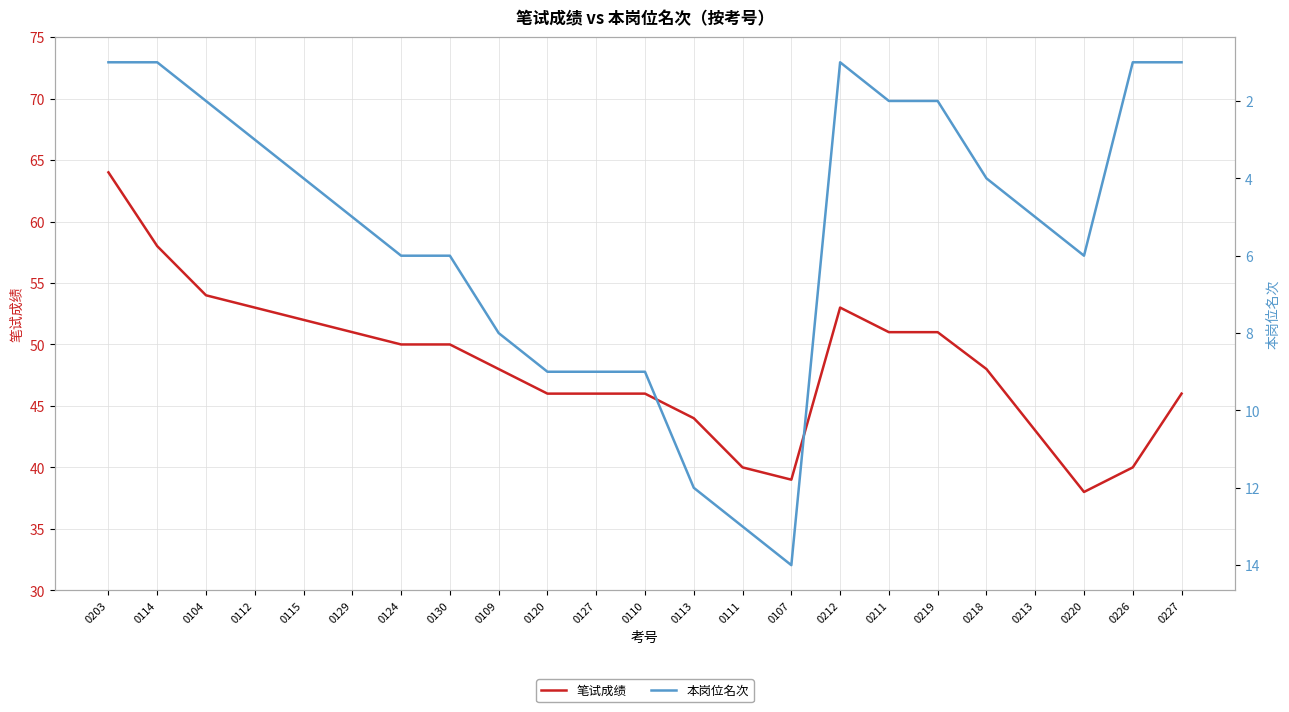

What are all the series names shown in the legend?

笔试成绩, 本岗位名次